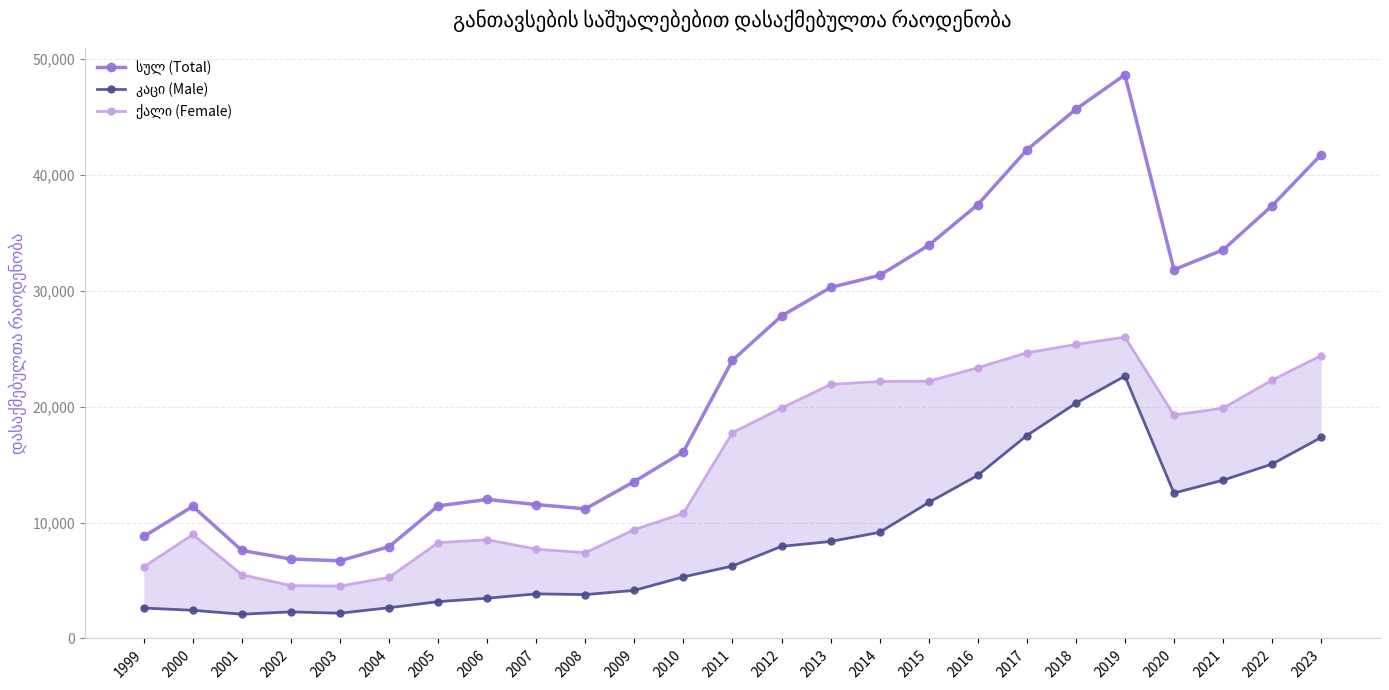

What is the difference between the maximum and minimum values in the ქალი (Female) series?

21479.0